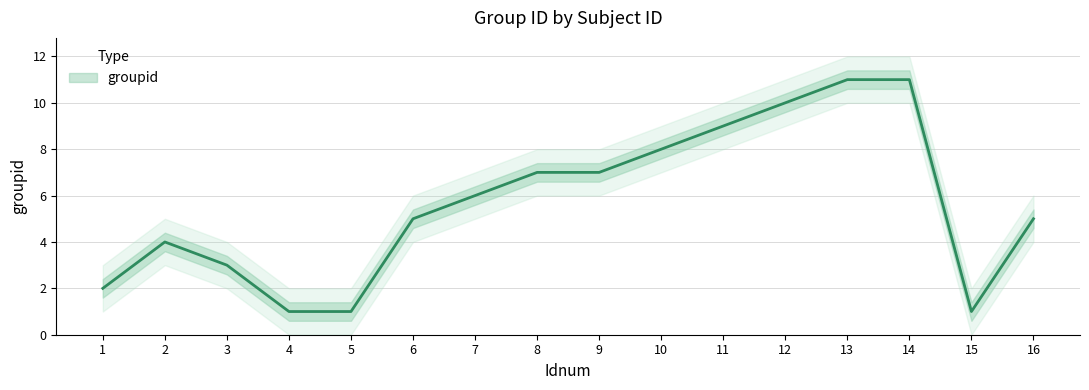

At which category does the data reach its first local peak?

2